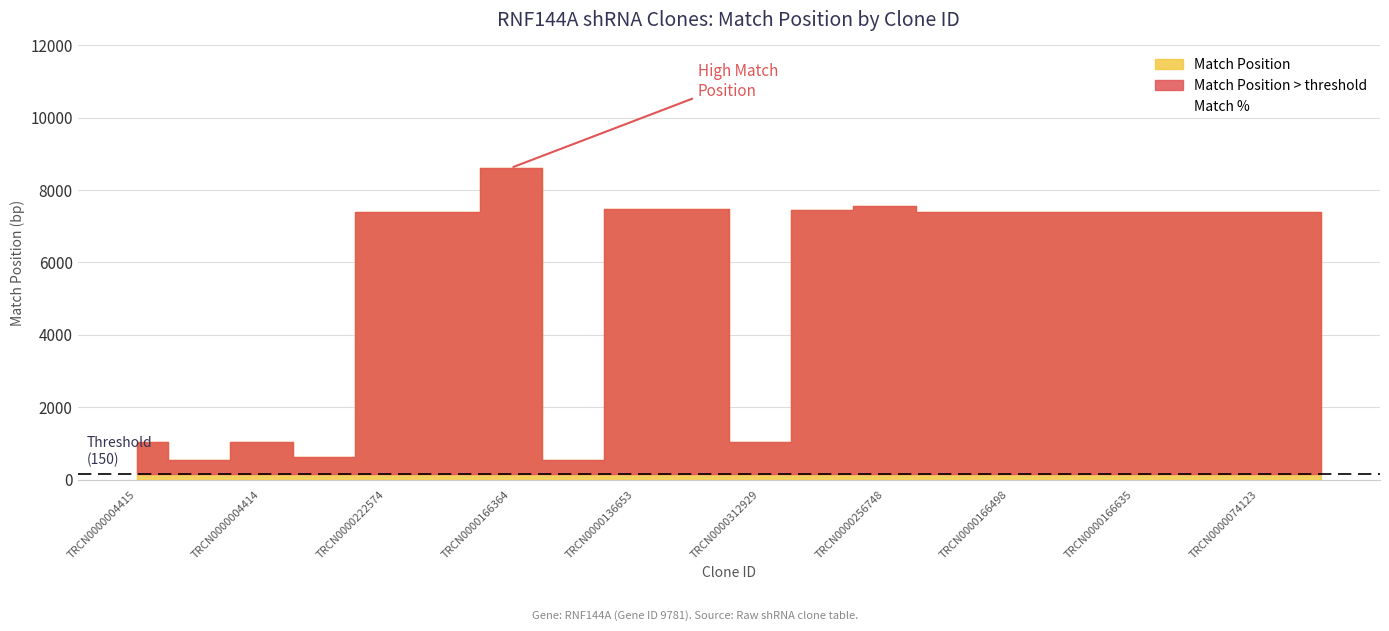

What is the average value?

5775